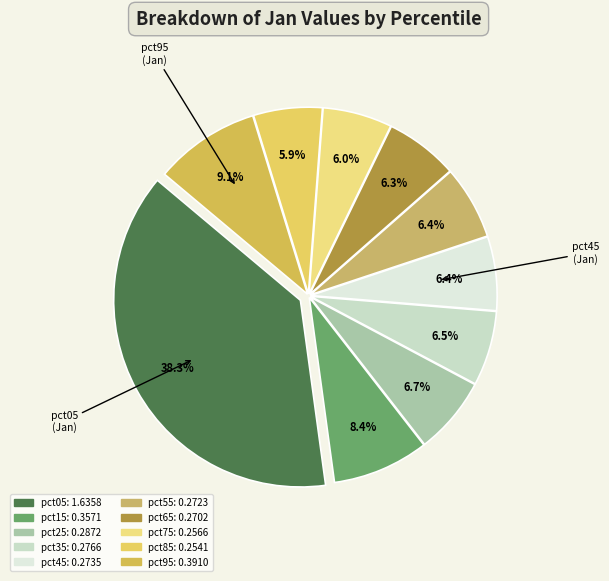

To the nearest percent, what is the combined percentage of pct35 and pct55?

13%